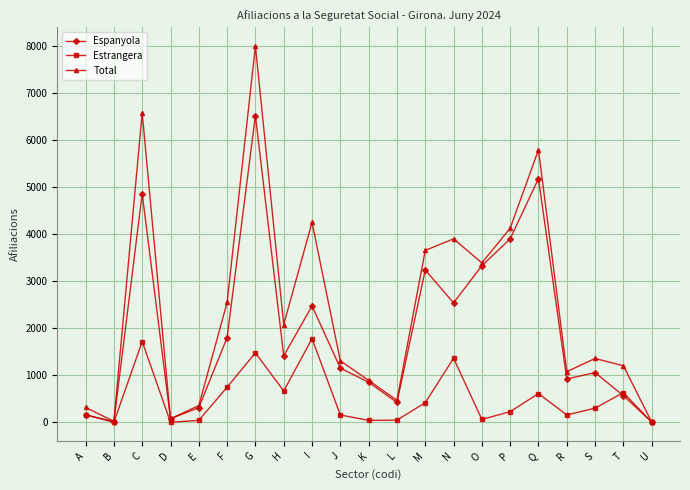

How many data points in Espanyola are less than 1150?

10